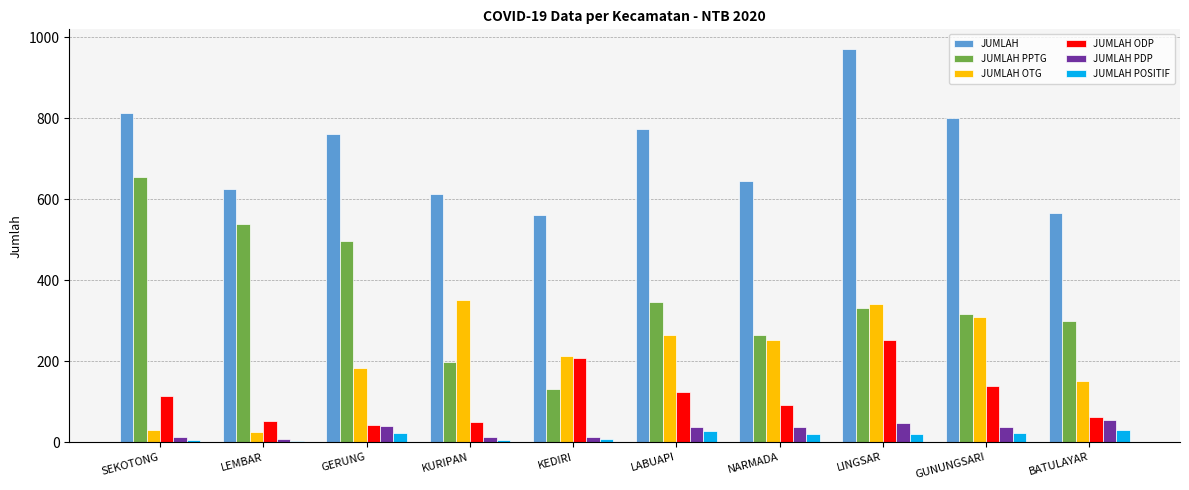

Is the value of JUMLAH PDP at LINGSAR greater than the value of JUMLAH POSITIF at LINGSAR?

Yes